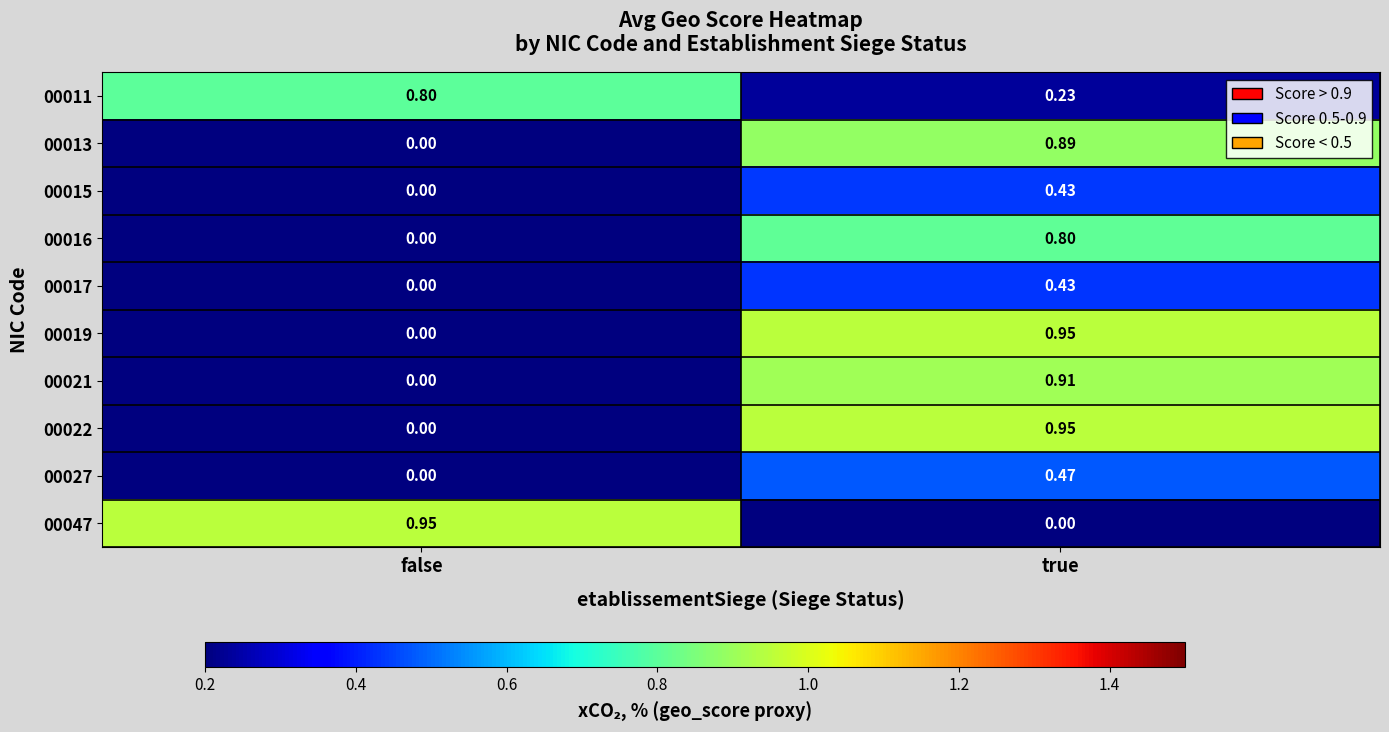

Is the value of 00022 at true greater than the value of 00016 at false?

Yes